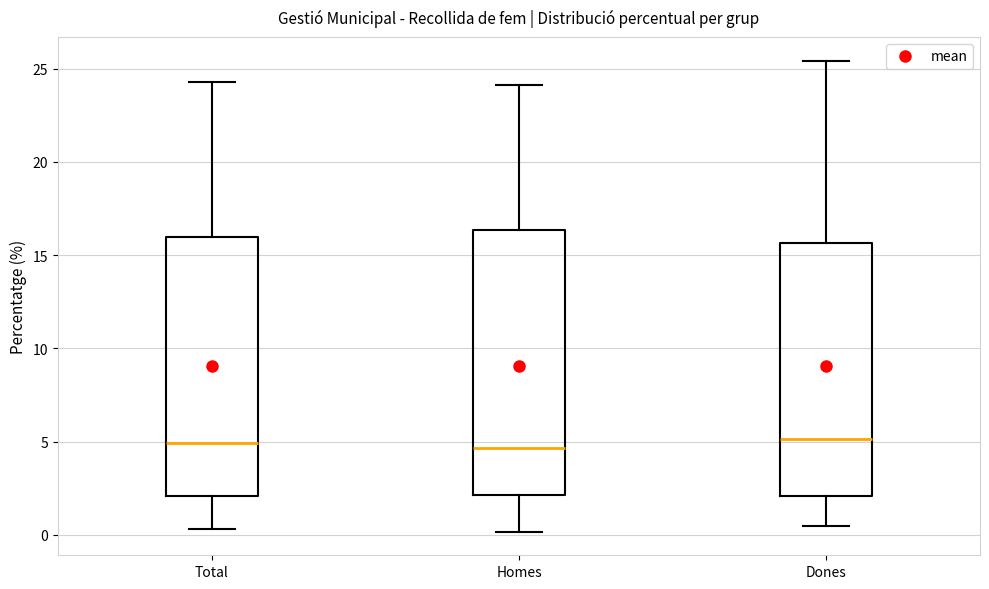

Reading left to right, read every box against the y-axis: the position of its median line, the range the box covers, and the ends of its whiskers. The values are not printed on the chart, so give them approximately, as read against the axis.

Total: median 5.0, box 2.0 to 16.0, whiskers 0.5 to 24.5
Homes: median 4.5, box 2.0 to 16.5, whiskers 0.0 to 24.0
Dones: median 5.0, box 2.0 to 15.5, whiskers 0.5 to 25.5